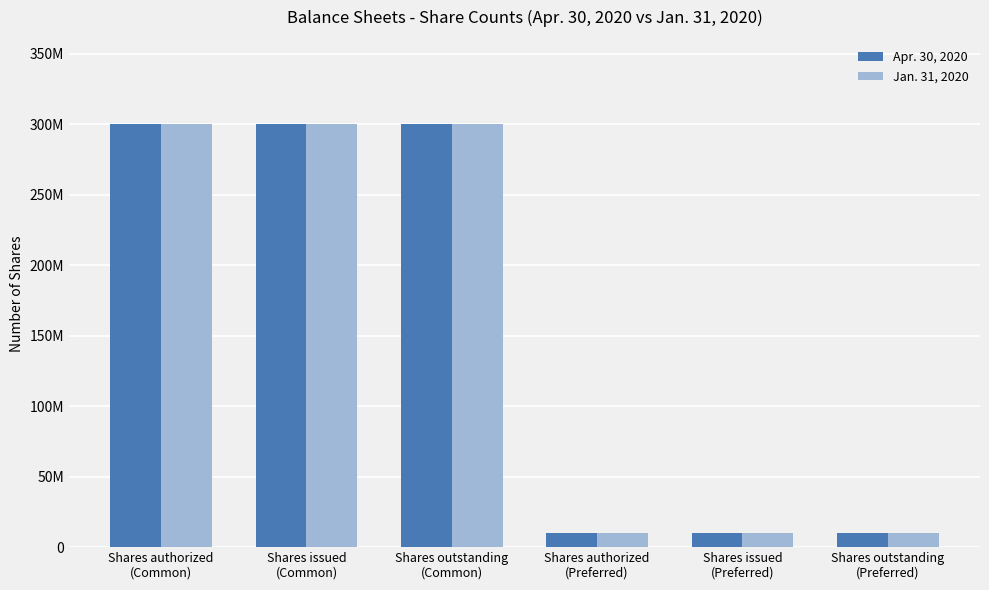

Are the bars grouped side by side (vs. stacked)?

Yes